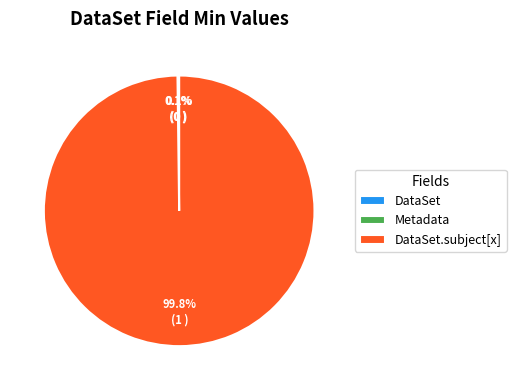

Is there any slice that represents more than half of the pie?

Yes